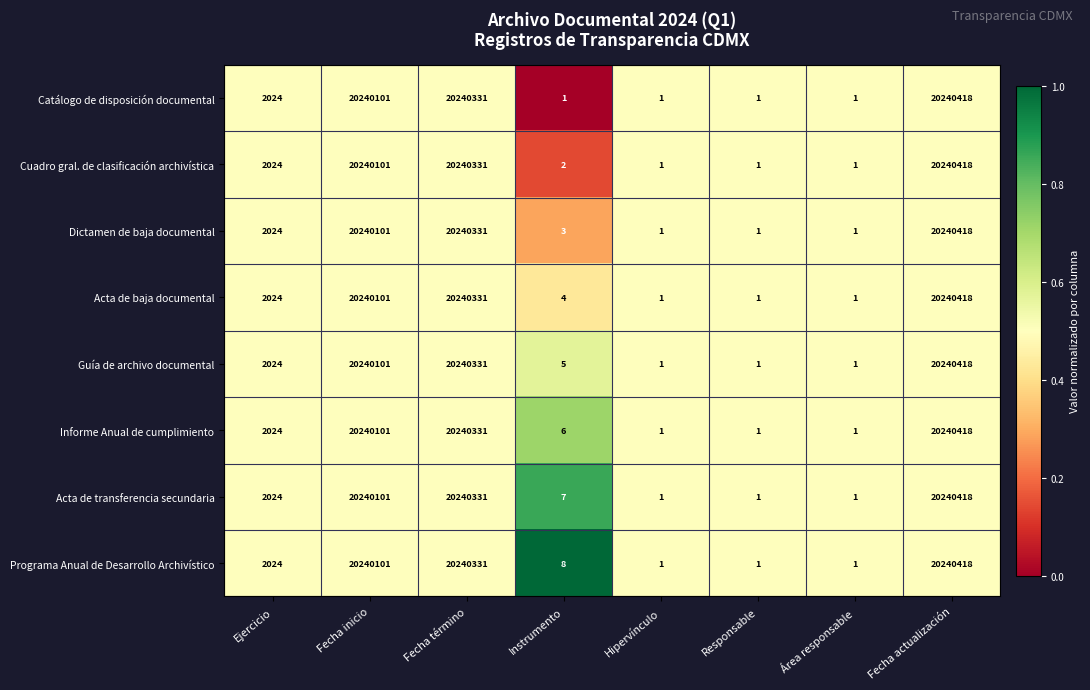

At which label does Informe Anual de cumplimiento reach its peak?

Fecha actualización